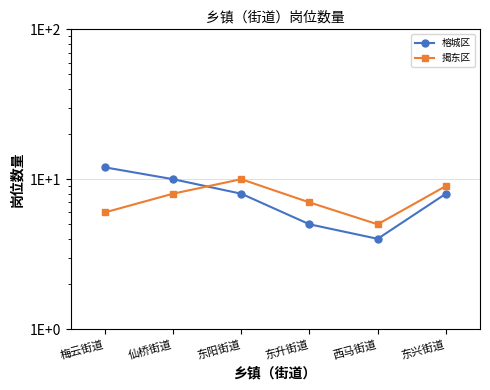

True or false: 榕城区 has more than 2 points higher than both neighbors.

False